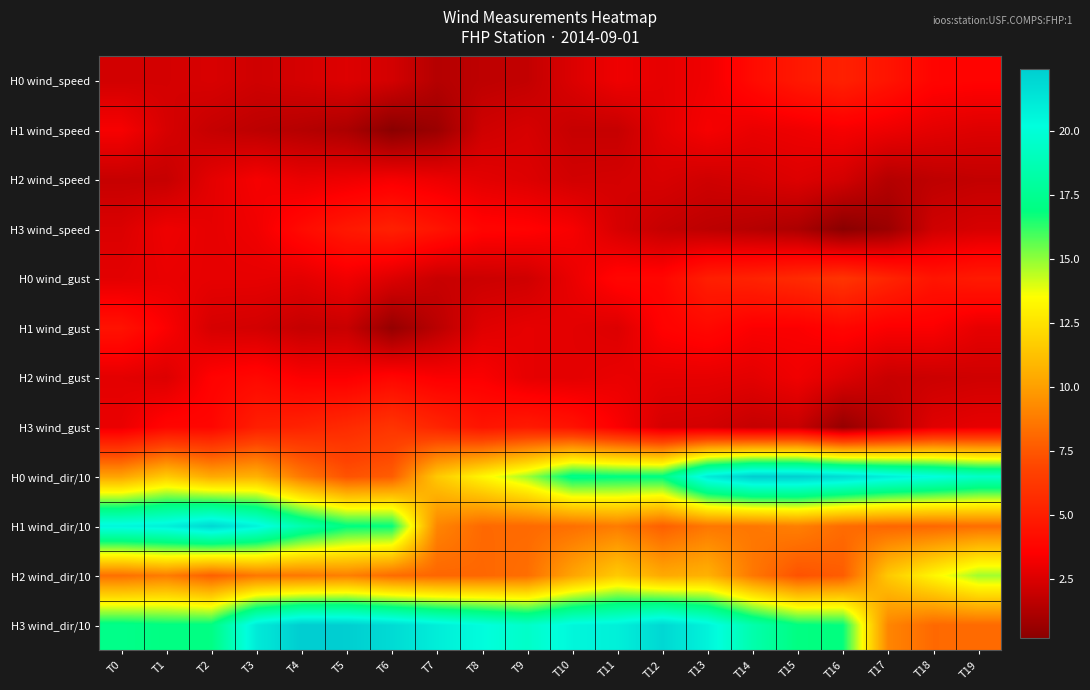

Rank the series at T12 from lowest to highest value.

H3 wind_speed, H3 wind_gust, H2 wind_speed, H1 wind_speed, H0 wind_speed, H2 wind_gust, H1 wind_gust, H0 wind_gust, H1 wind_dir/10, H2 wind_dir/10, H0 wind_dir/10, H3 wind_dir/10